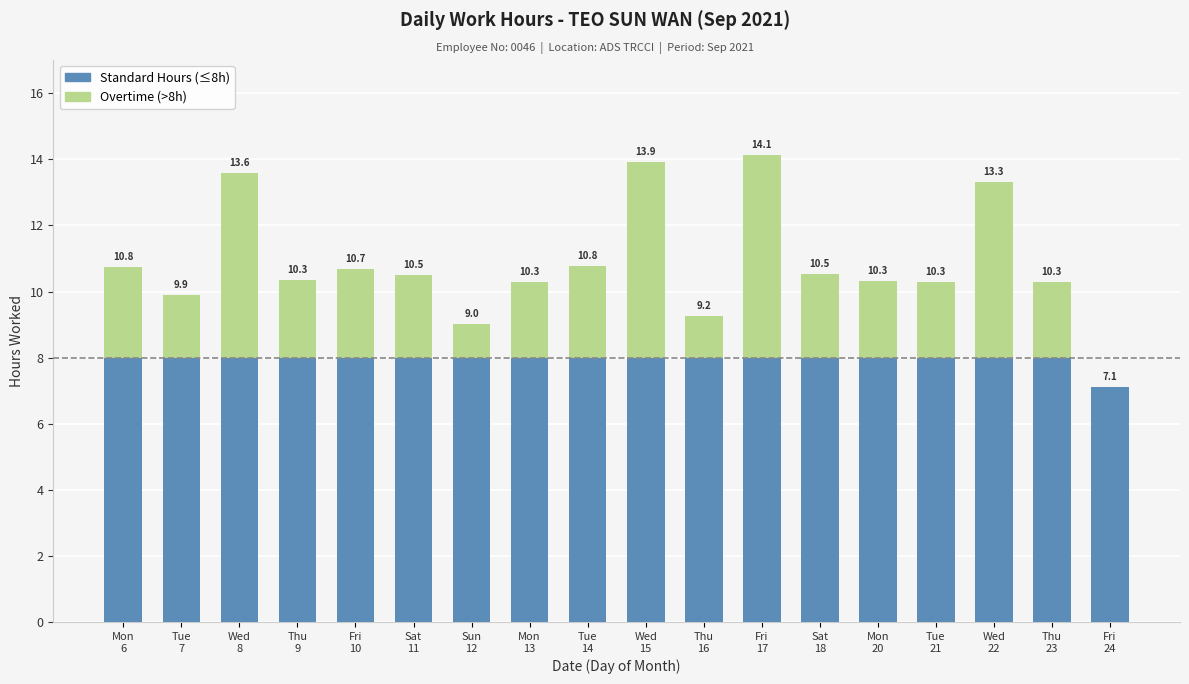

What position from the right is Tue
7?

17